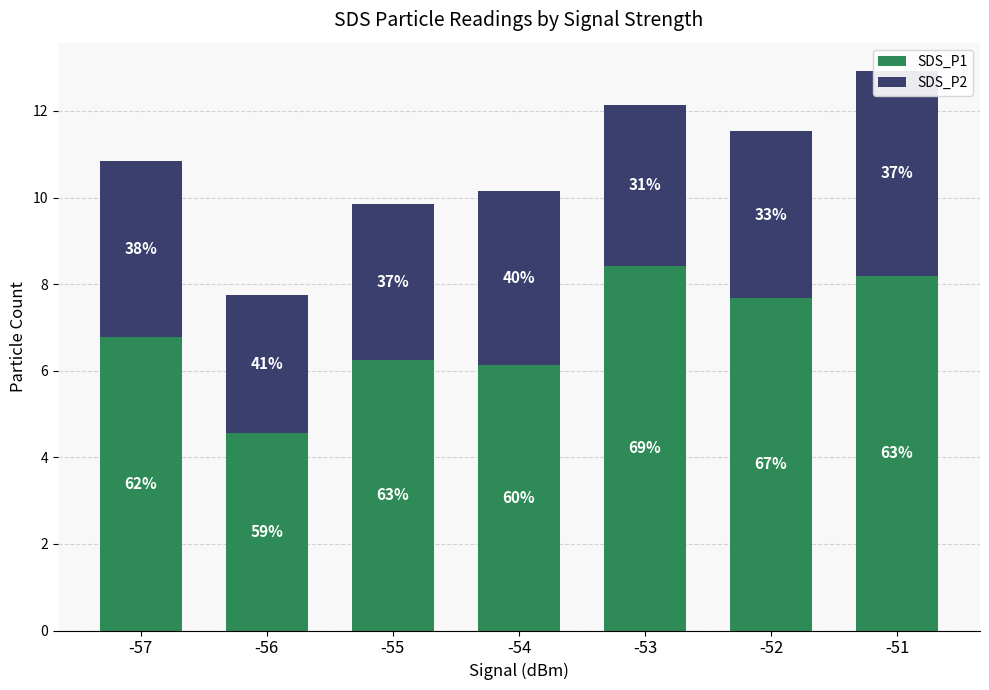

Reading right to left, list all the values displayed in this chart.

SDS_P1: -51=8.2	-52=7.7	-53=8.4	-54=6.1	-55=6.2	-56=4.6	-57=6.8
SDS_P2: -51=4.8	-52=3.9	-53=3.7	-54=4.0	-55=3.6	-56=3.2	-57=4.1